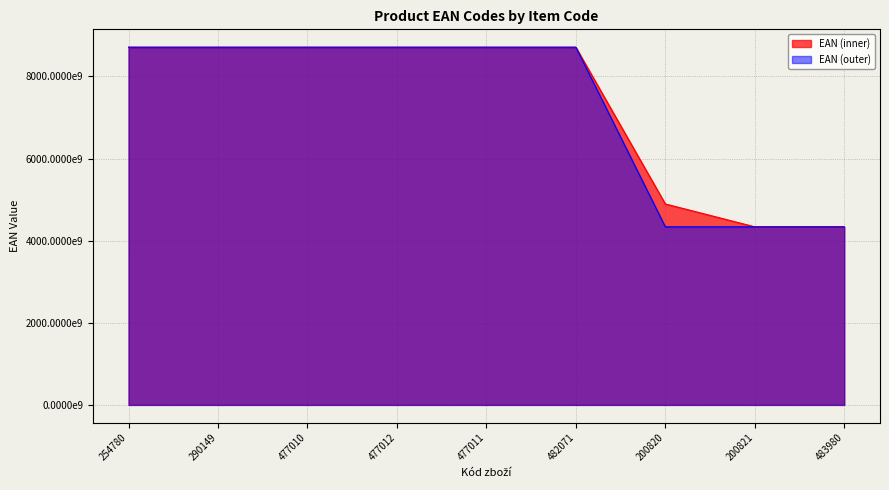

What are all the series names shown in the legend?

EAN (inner), EAN (outer)